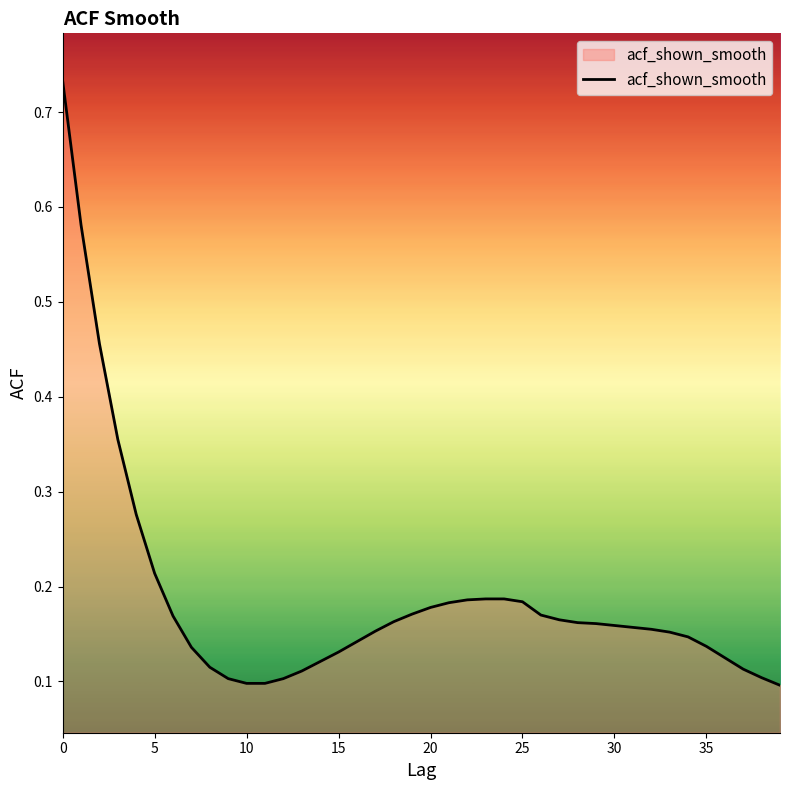

What is the sum of all values?

7.5